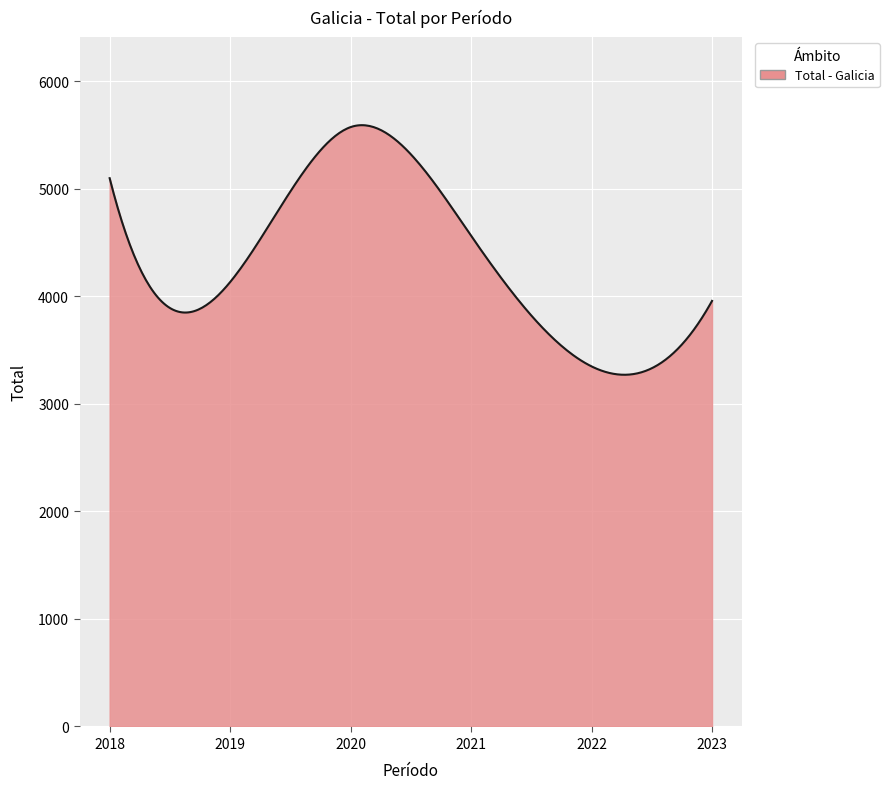

True or false: there are more than 0 points higher than both neighbors.

True